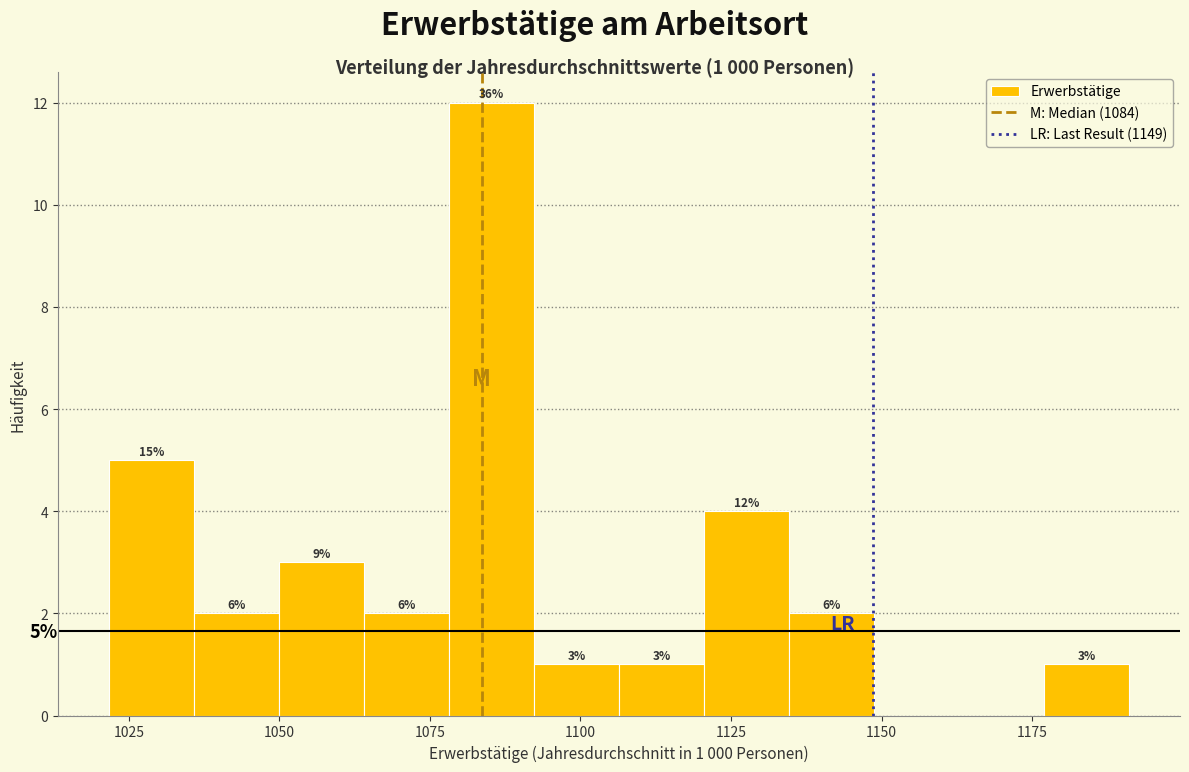

Around what value on the x-axis is the tallest bar? Give the approximate position of its centre, as read against the axis.

1085